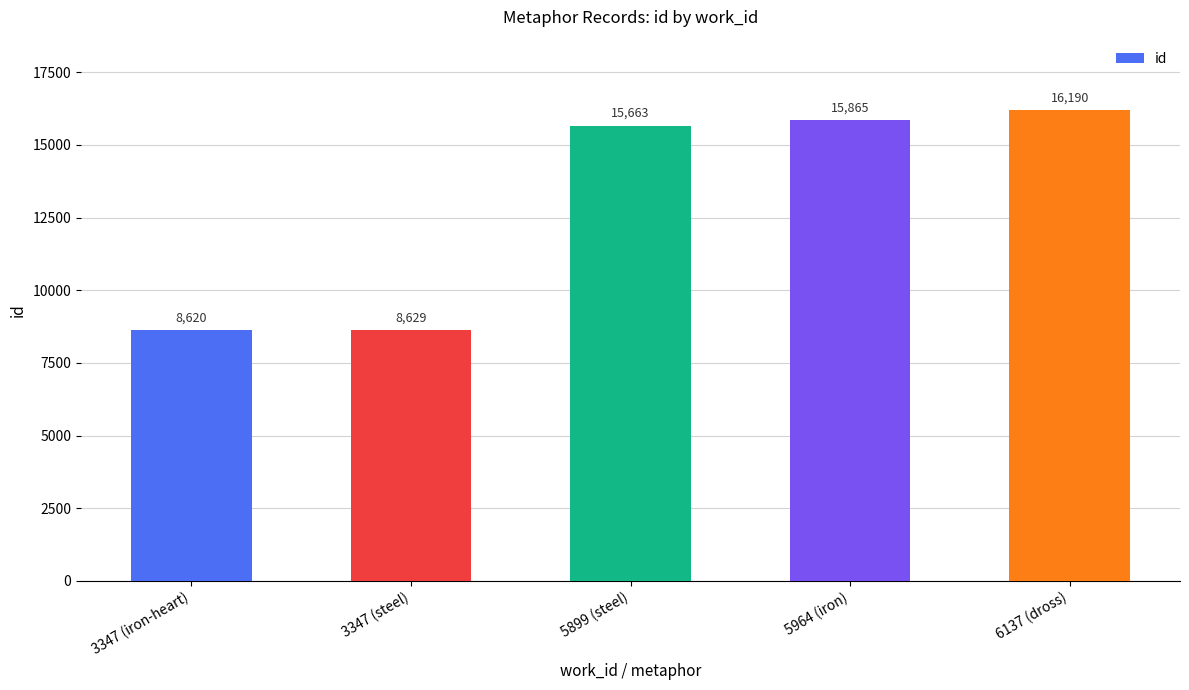

What is the label of the 2nd bar from the left?

3347 (steel)